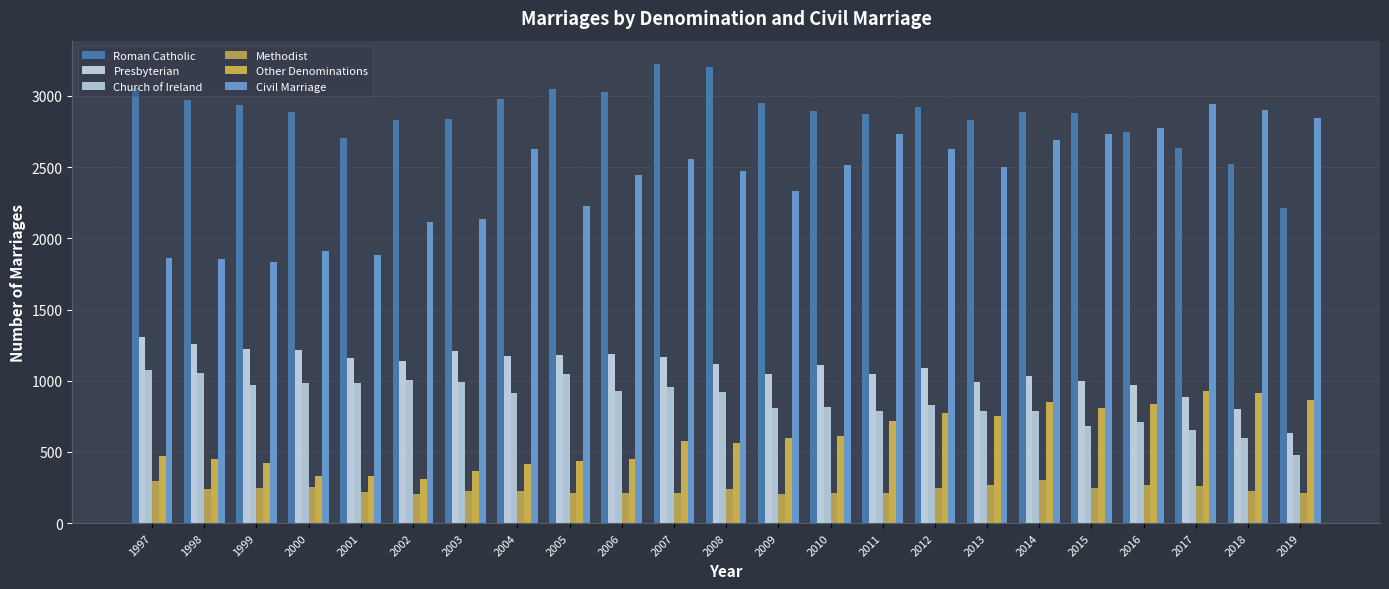

What is the minimum value for Other Denominations?

312